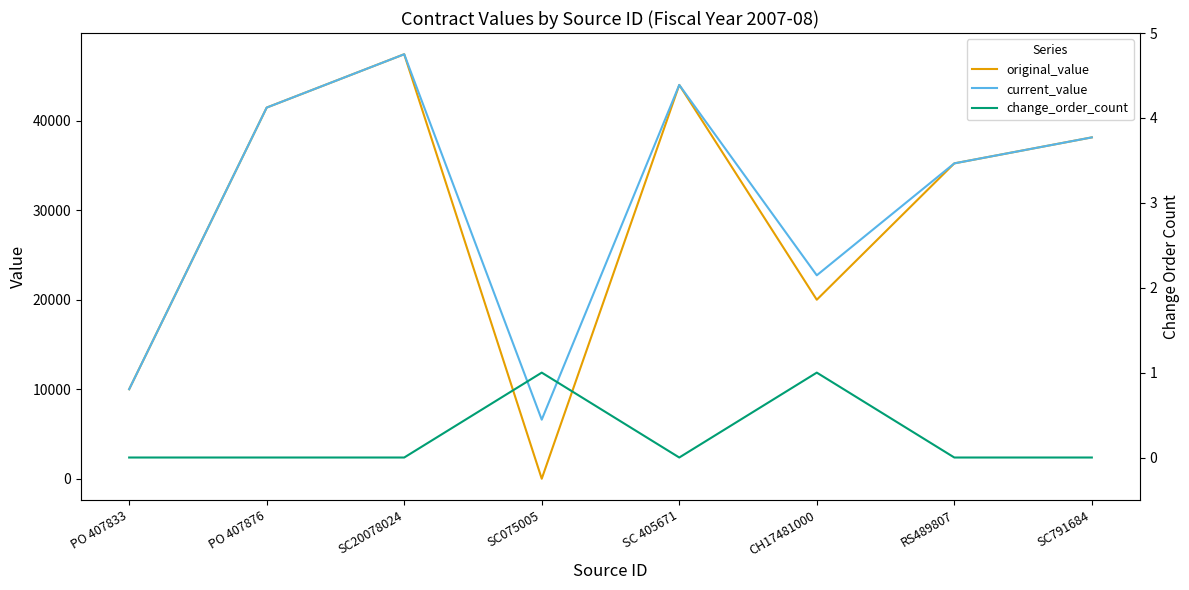

Reading left to right, what are all the values shown in this chart?

original_value: 10000.0	41470.0	47430.0	0.0	44000.0	20000.0	35237.5	38141.0
current_value: 10000.0	41470.0	47430.0	6600.0	44000.0	22731.0	35237.5	38141.0
change_order_count: 0.0	0.0	0.0	1.0	0.0	1.0	0.0	0.0